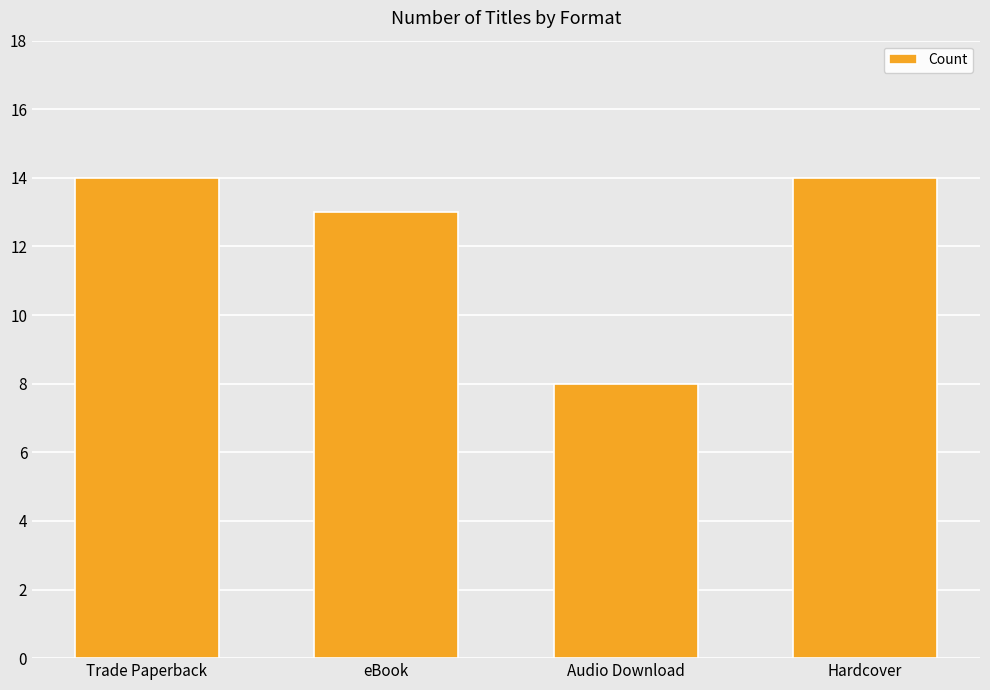

True or false: the data shows 25 at Trade Paperback.

False